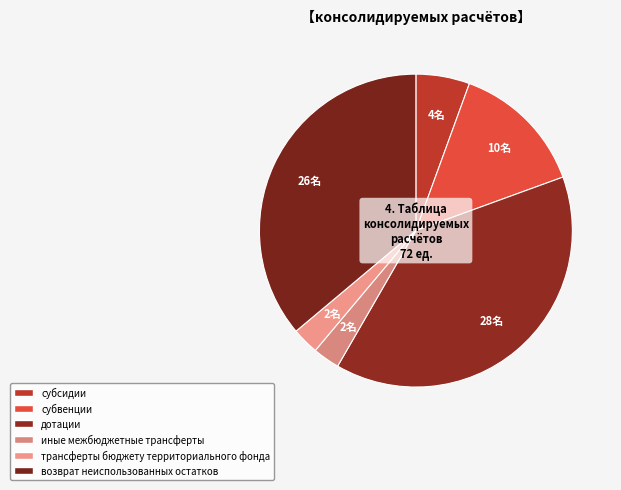

What is the change in value from субсидии to субвенции?

+6